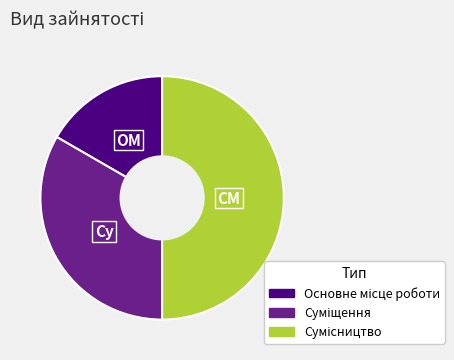

Approximately how many times larger is the value at Сумісництво compared to Суміщення?

1.5